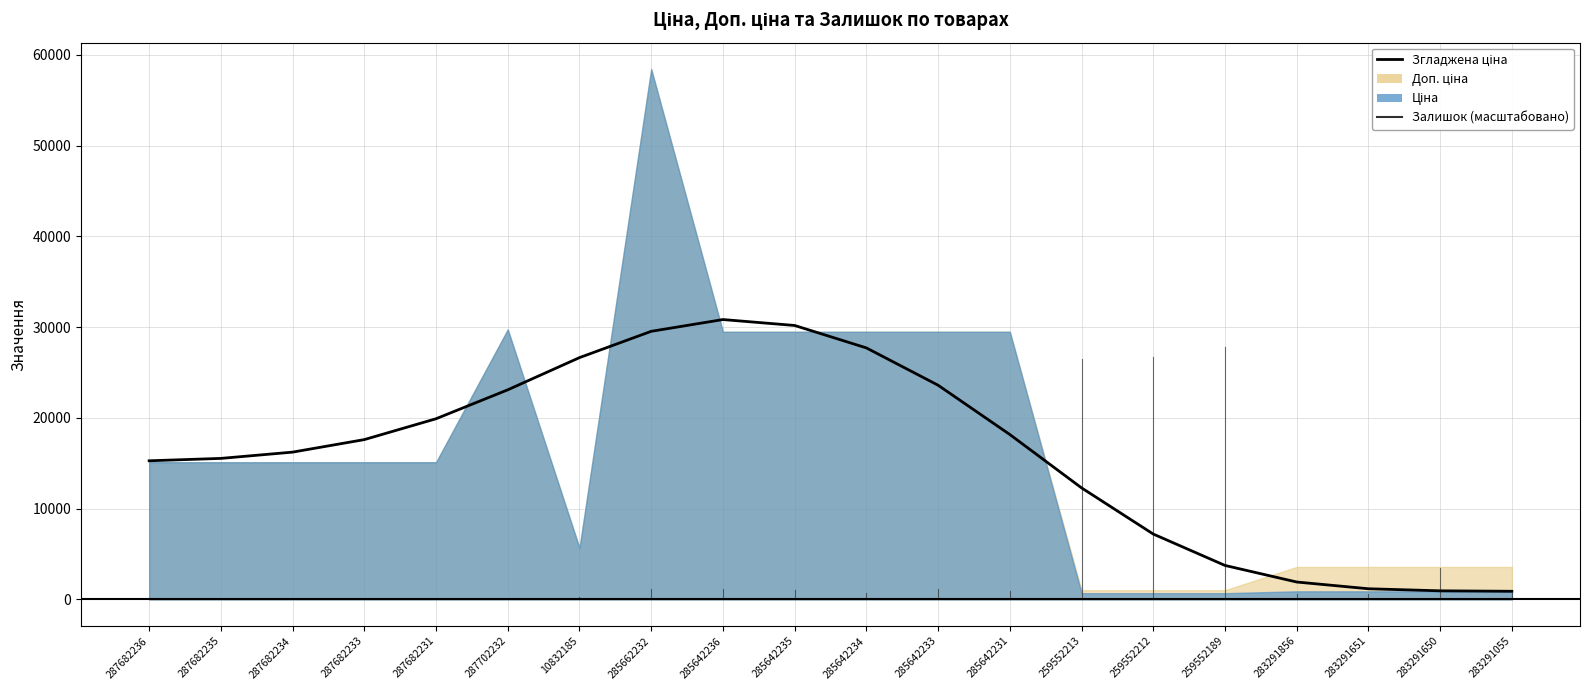

What is the difference between the second highest and minimum values?

29281.5